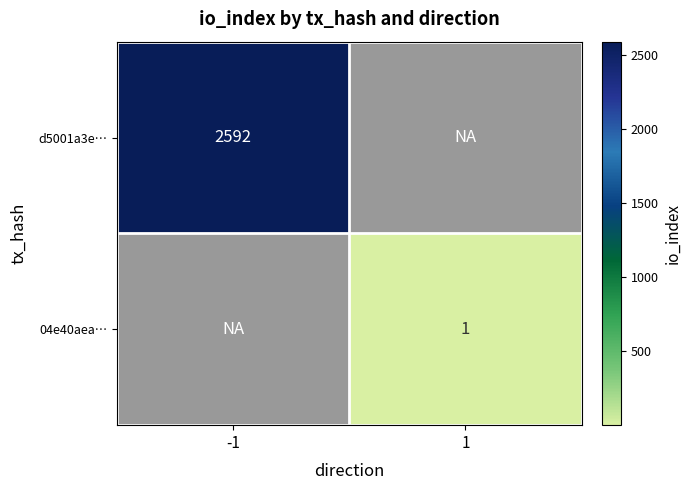

True or false: d5001a3e… has a value of 677 at -1.

False